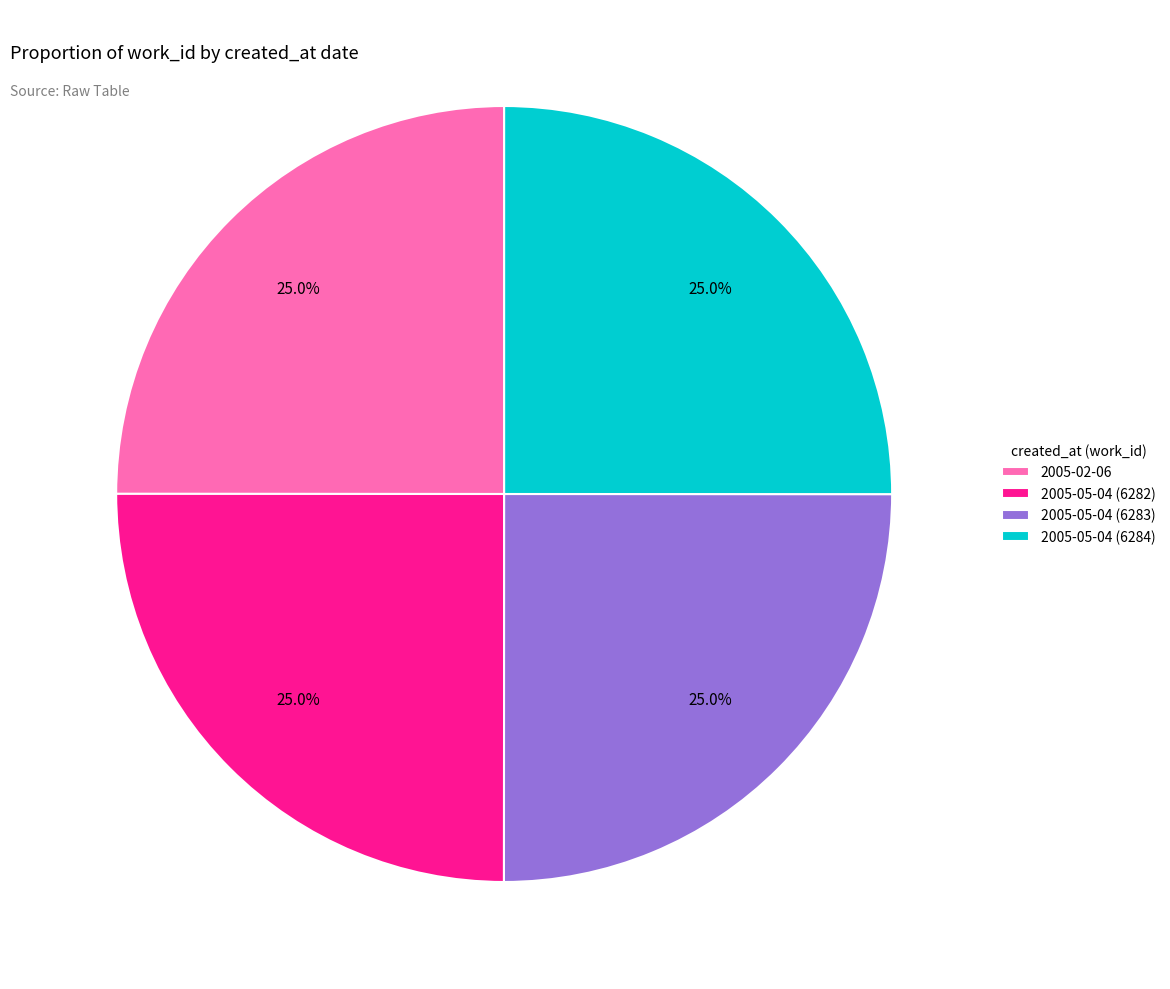

Combined, what portion of the pie is 2005-05-04 (6283) and 2005-05-04 (6282)?

50.0%